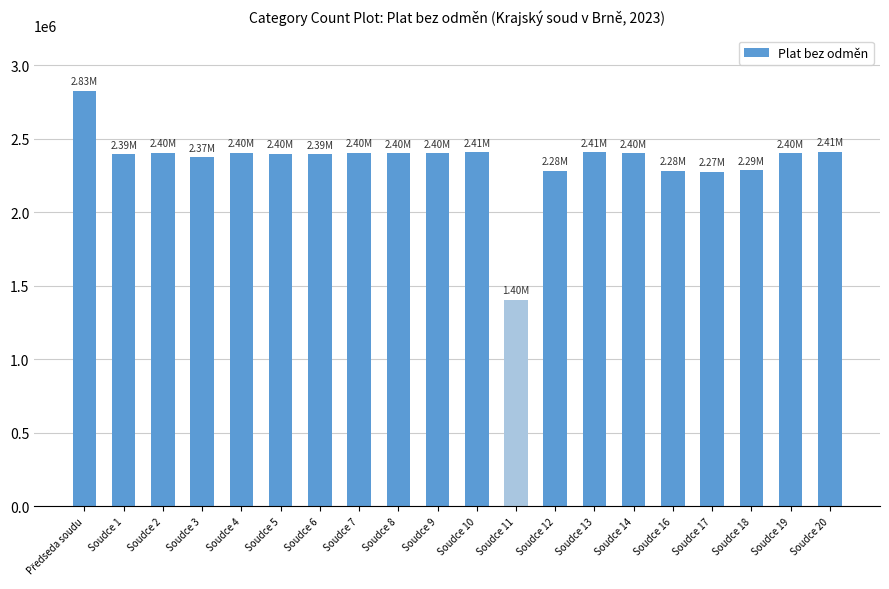

What is the sum of the values at Soudce 2 and Soudce 10?

4811832